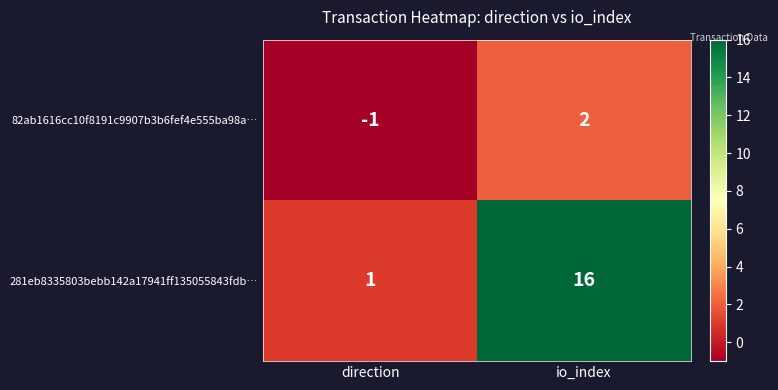

What is the maximum value shown in the chart?

16